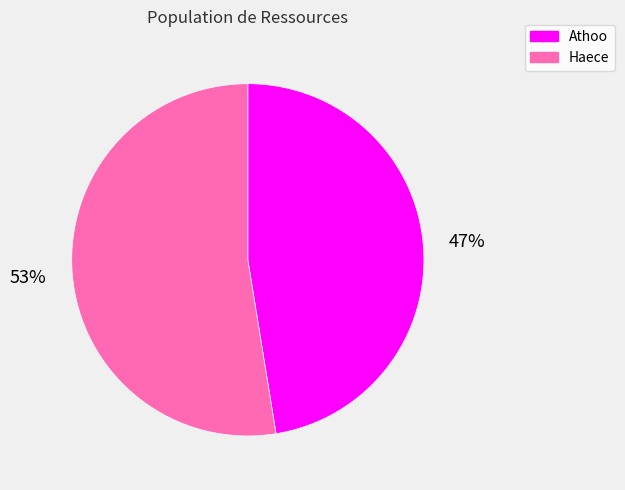

Rank the categories by value from lowest to highest.

Athoo, Haece